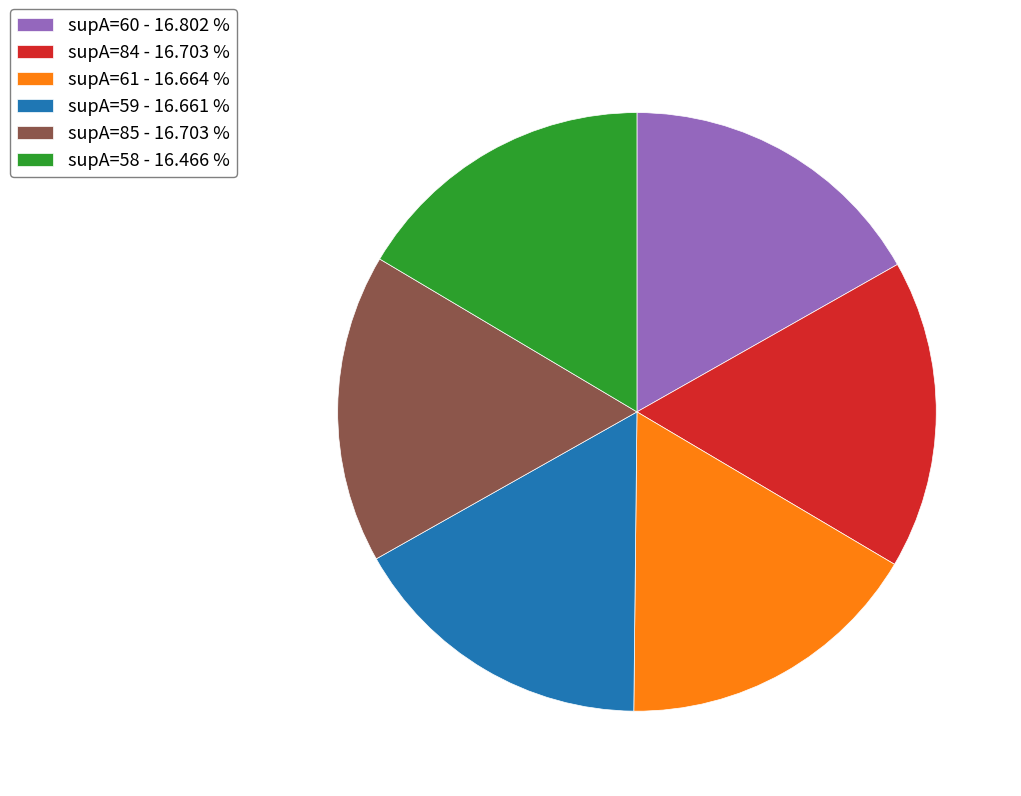

Is there any slice that represents more than half of the pie?

No